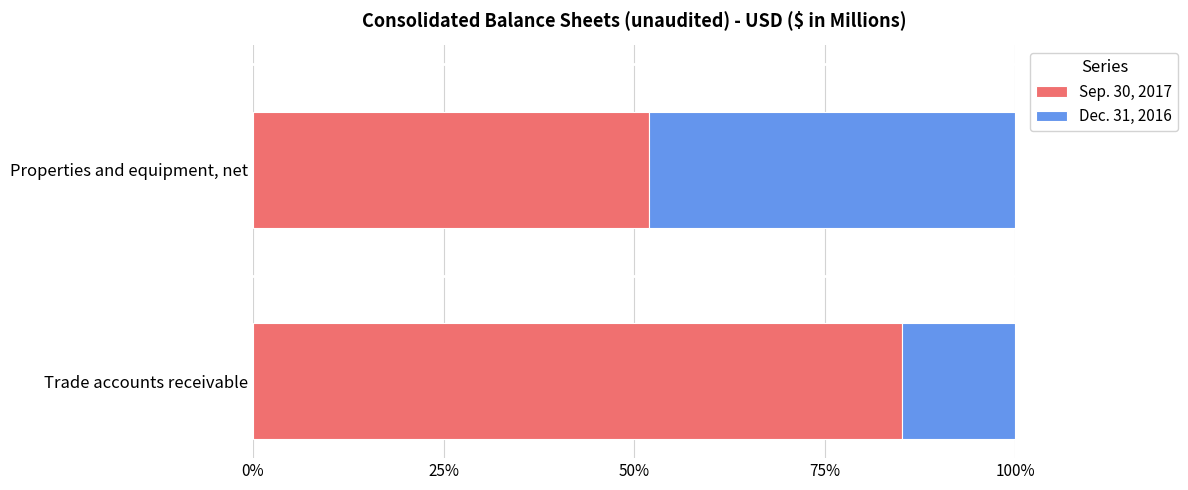

What is the difference between the maximum and minimum values in the Sep. 30, 2017 series?

33.1